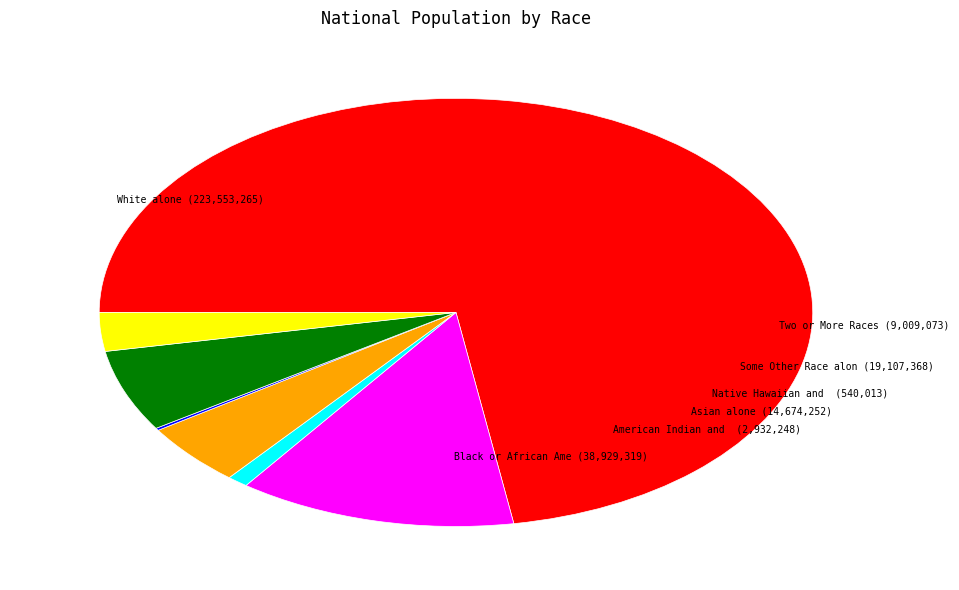

Does any single category account for the majority?

Yes